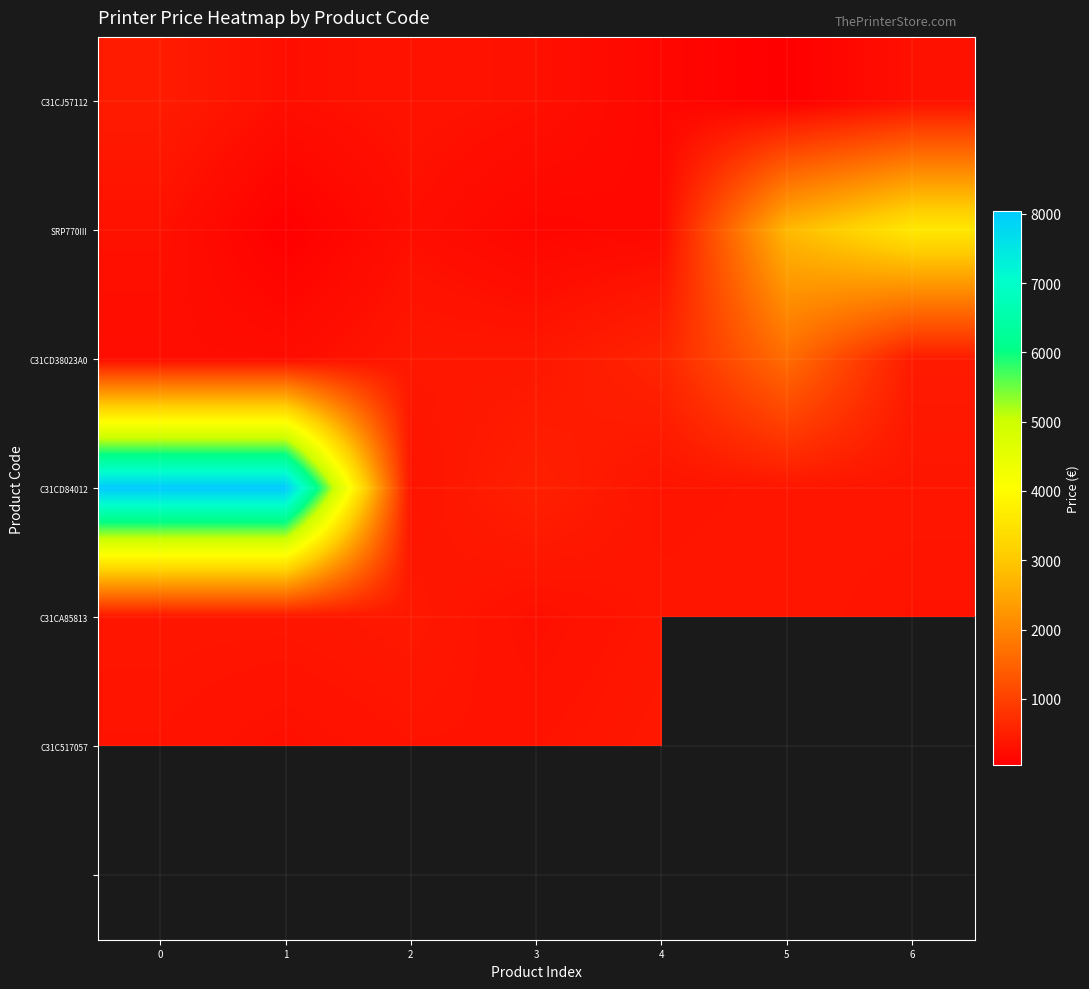

What is the difference between the maximum and minimum values in the SRP770III series?

3552.0